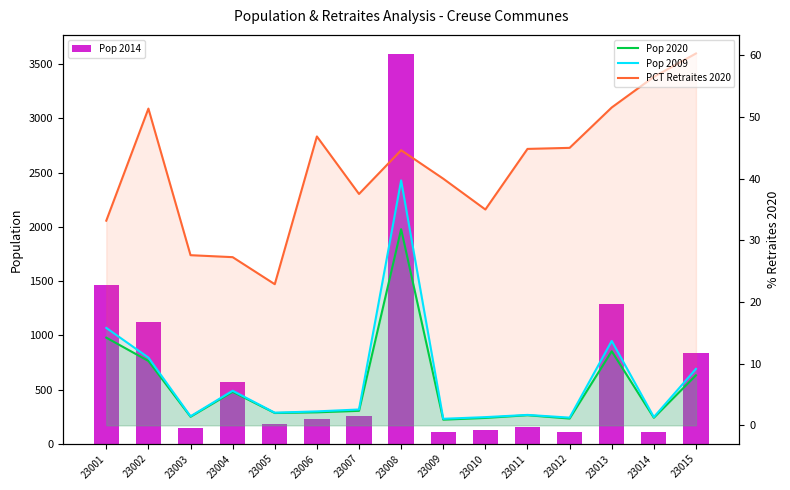

Is the value of Pop 2009 at 23005 greater than the value of PCT Retraites 2020 at 23006?

No